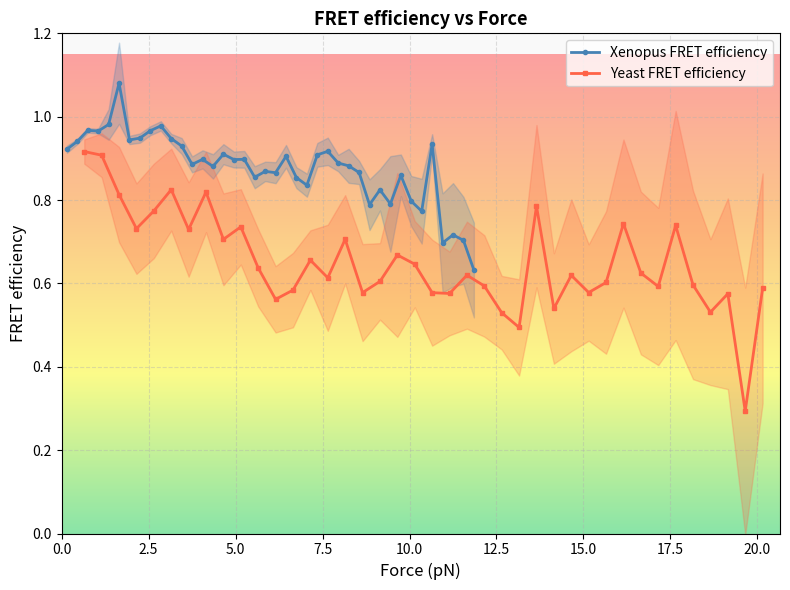

True or false: Xenopus FRET efficiency has more than 1 interior local peaks.

True